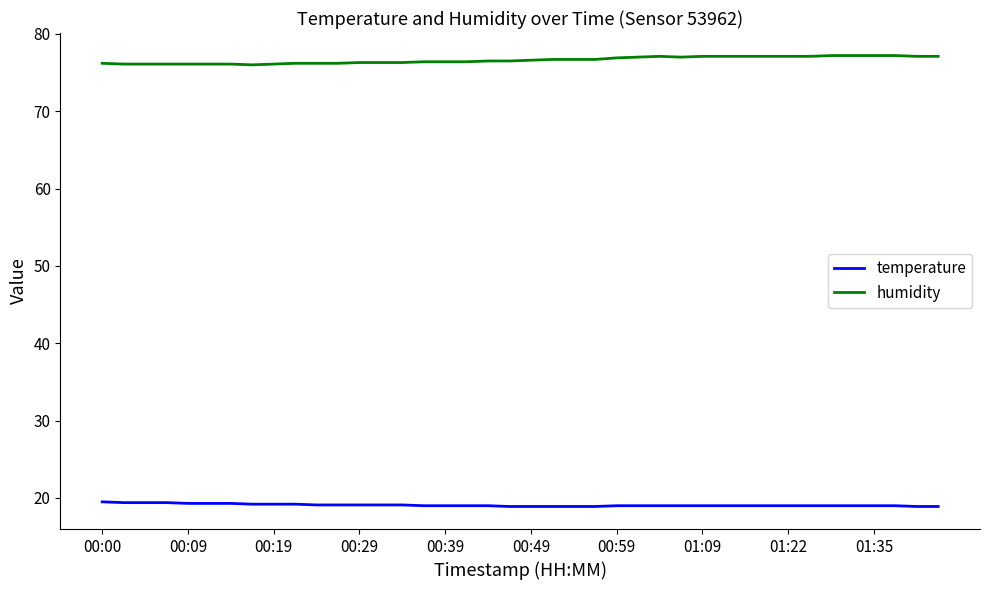

Rank the series by their average value, from lowest to highest.

temperature, humidity